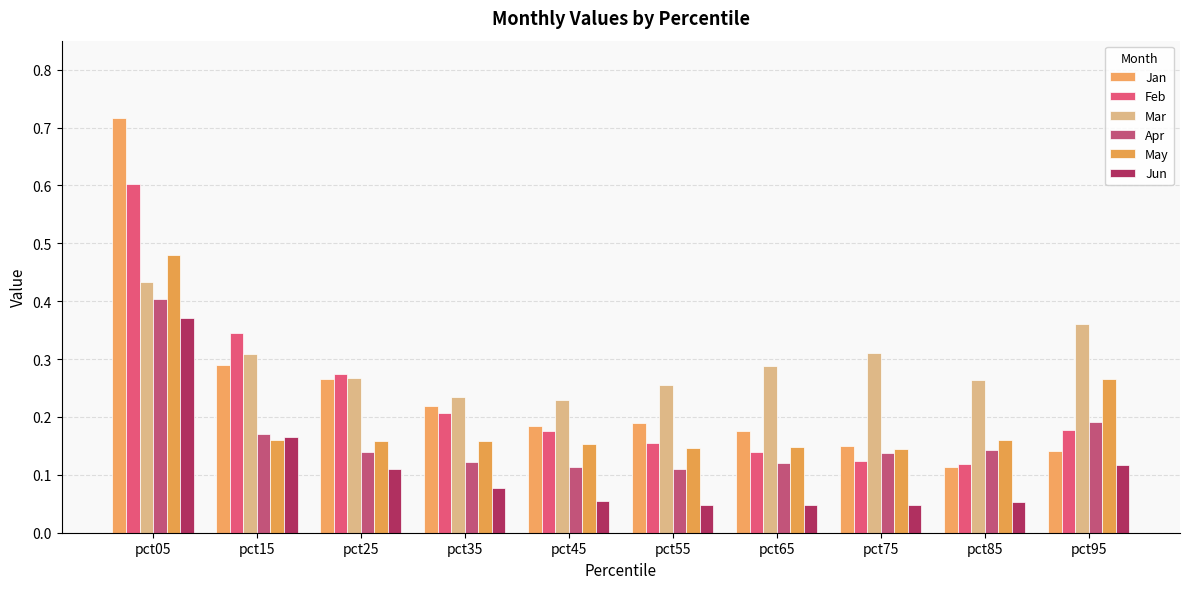

List the series in order of their peak value, lowest first.

Jun, Apr, Mar, May, Feb, Jan